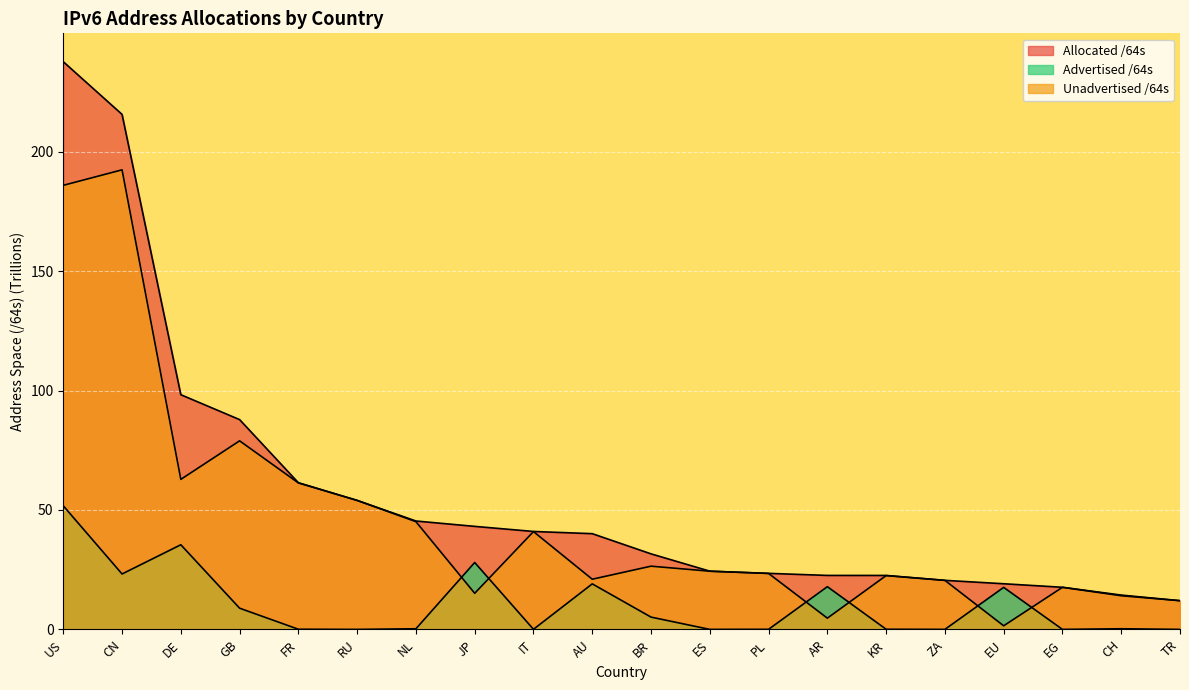

Reading left to right, extract all data points from this chart.

Allocated /64s: 237.6	215.6	98.3	87.8	61.4	54.0	45.4	43.1	41.0	40.1	31.6	24.4	23.5	22.6	22.6	20.5	19.1	17.6	14.4	12.0
Advertised /64s: 51.7	23.2	35.4	8.9	0.1	0.0	0.3	28.0	0.1	19.1	5.2	0.0	0.0	17.9	0.1	0.0	17.6	0.0	0.3	0.0
Unadvertised /64s: 185.9	192.4	62.8	78.9	61.3	54.0	45.1	15.1	41.0	21.0	26.5	24.4	23.4	4.7	22.5	20.5	1.5	17.6	14.1	12.0